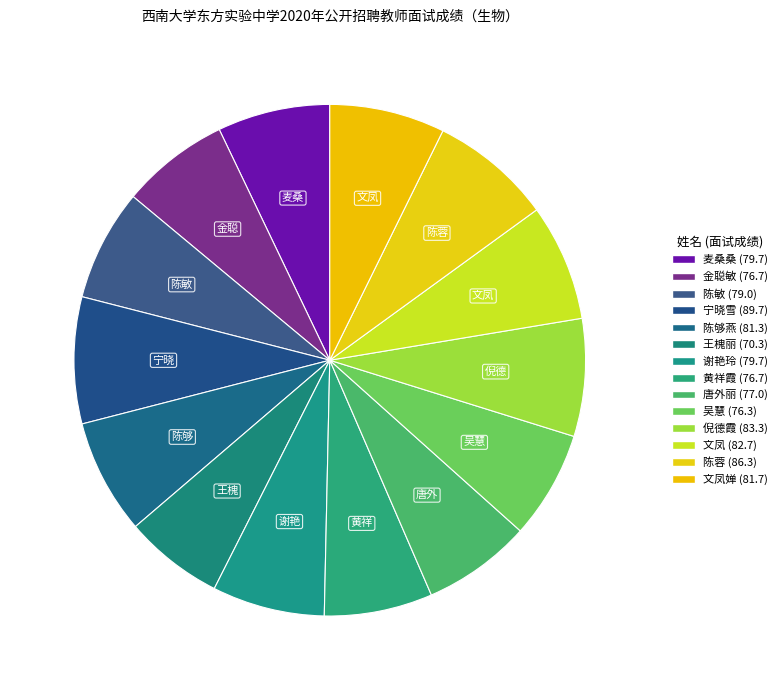

Rank the categories by value from highest to lowest.

宁晓雪, 陈蓉, 倪德霞, 文凤, 文凤婵, 陈够燕, 麦桑桑, 谢艳玲, 陈敏, 唐外丽, 金聪敏, 黄祥霞, 吴慧, 王槐丽